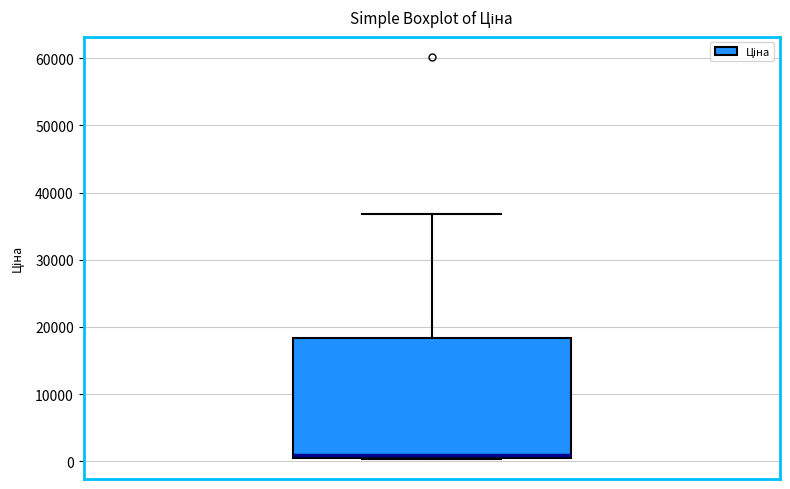

Where is the upper edge of the box on the y-axis? The values are not printed on the chart, so give them approximately, as read against the axis.

18000